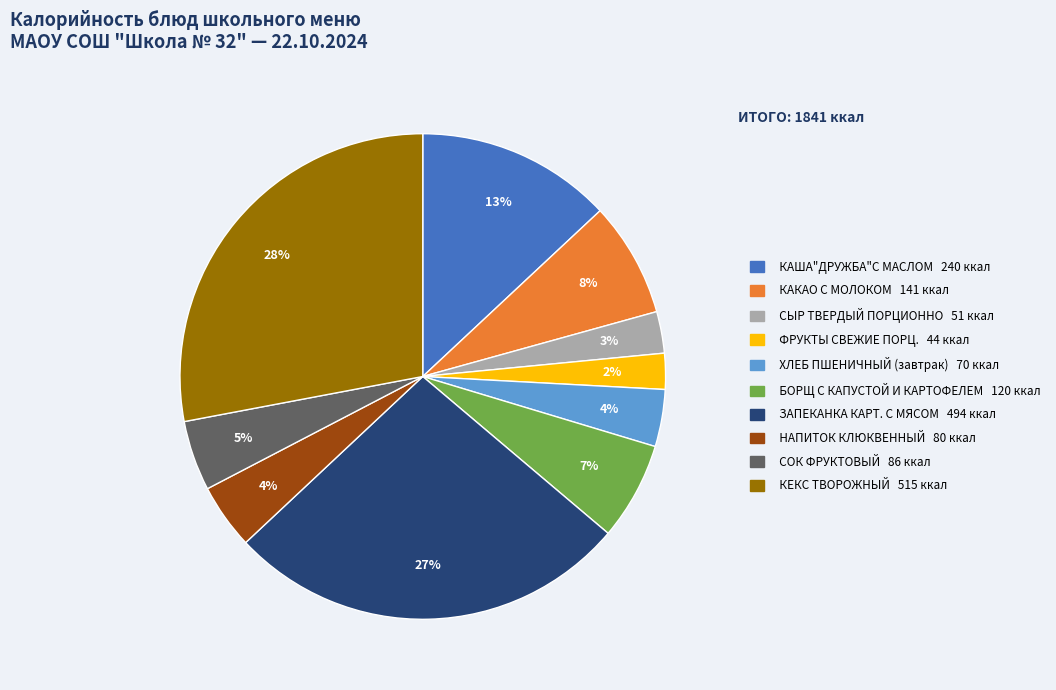

Is there any slice that represents more than half of the pie?

No